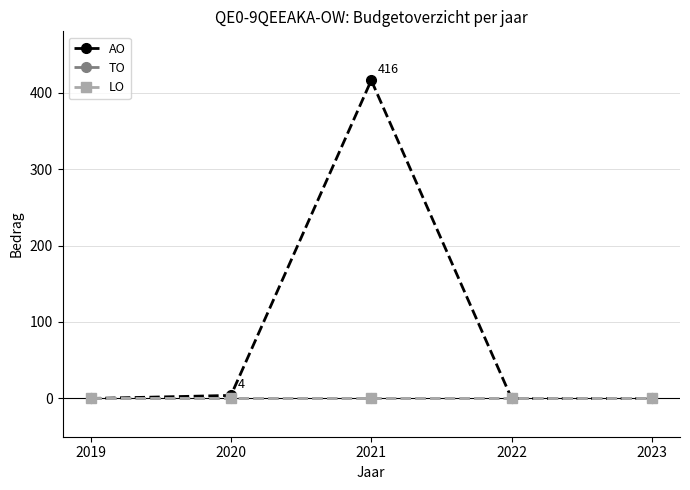

Is this an area chart (filled region under the line)?

No